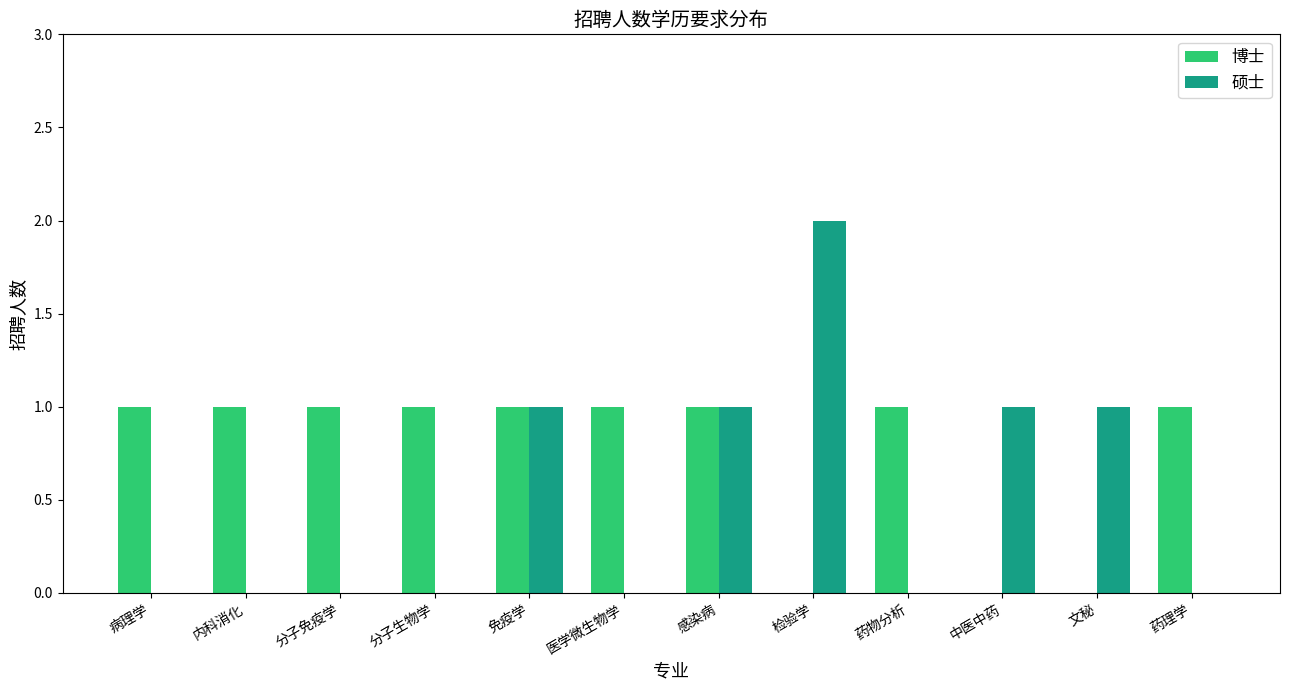

The value of 博士 at 药物分析 is 1. True or false?

True